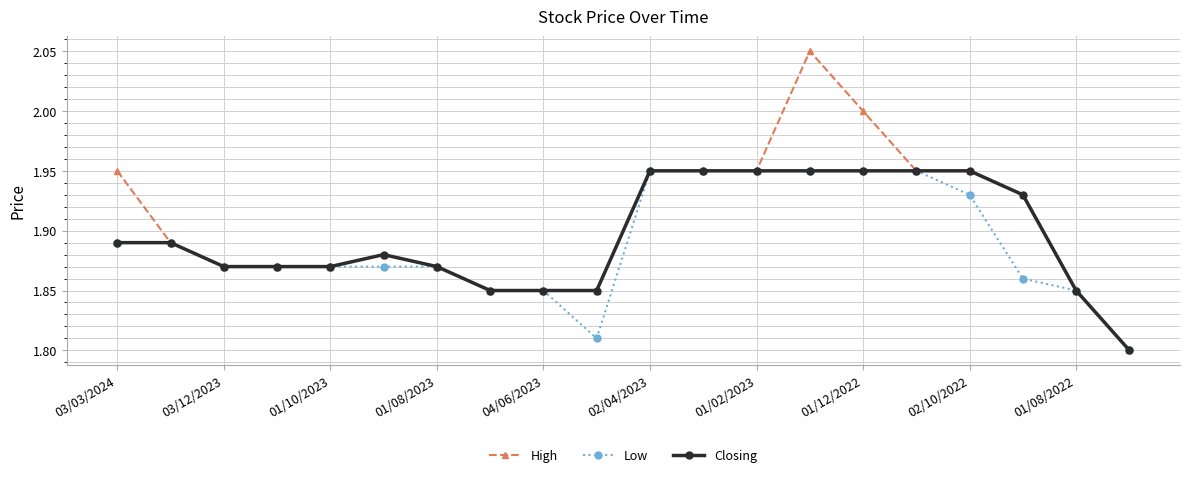

At how many categories does at least one series exceed 1?

20